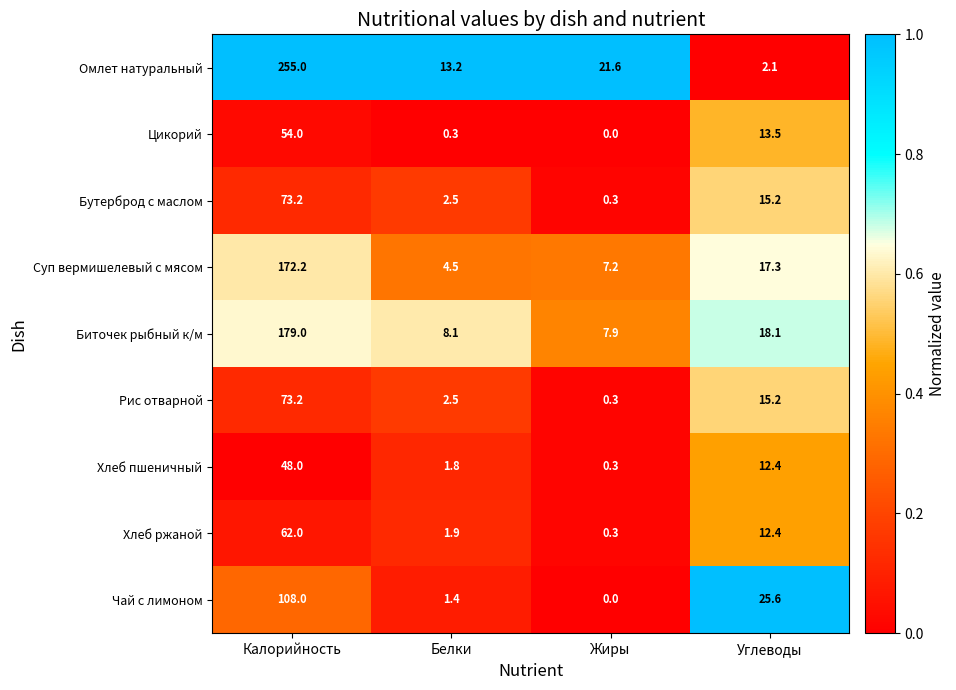

Count the number of data series in this chart.

9